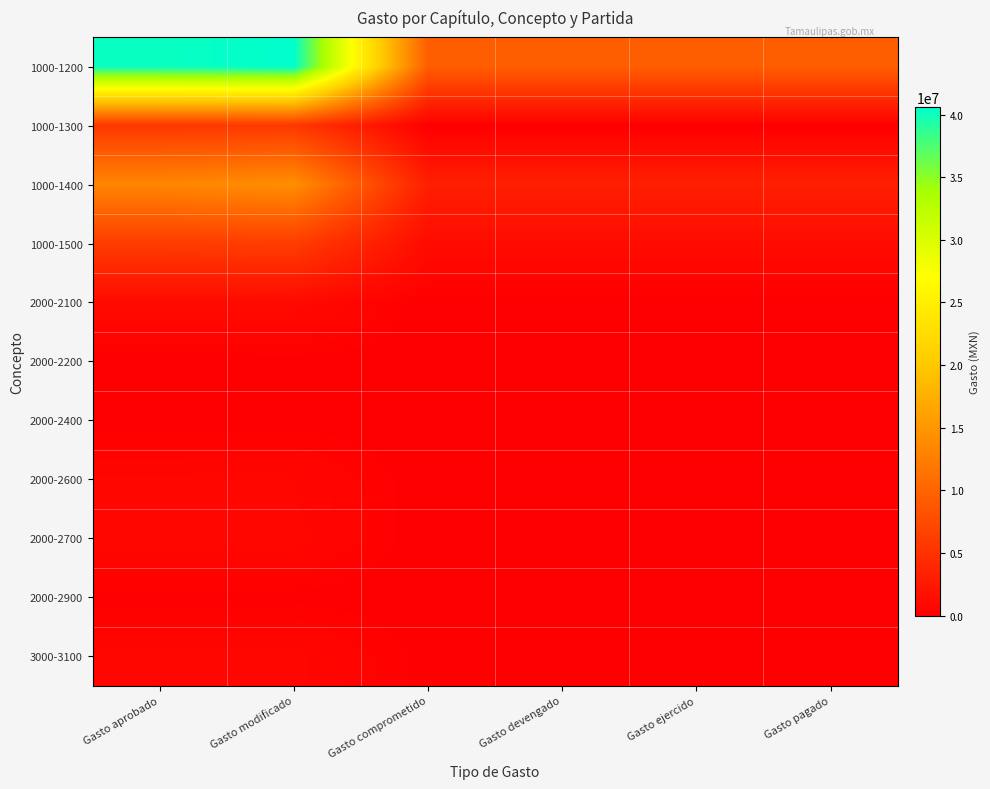

Reading right to left, what are all the values shown in this chart?

1000-1200: Gasto pagado=9357288	Gasto ejercido=9357288	Gasto devengado=9357288	Gasto comprometido=9357288	Gasto modificado=40591860	Gasto aprobado=40200661
1000-1300: Gasto pagado=5657	Gasto ejercido=5657	Gasto devengado=5657	Gasto comprometido=5657	Gasto modificado=5546894	Gasto aprobado=5546894
1000-1400: Gasto pagado=3136591	Gasto ejercido=3136591	Gasto devengado=3136591	Gasto comprometido=3136591	Gasto modificado=14163615	Gasto aprobado=13352745
1000-1500: Gasto pagado=1229167	Gasto ejercido=1229167	Gasto devengado=1229167	Gasto comprometido=1229167	Gasto modificado=6082505	Gasto aprobado=5980630
2000-2100: Gasto pagado=0	Gasto ejercido=0	Gasto devengado=0	Gasto comprometido=0	Gasto modificado=1075888	Gasto aprobado=1110688
2000-2200: Gasto pagado=0	Gasto ejercido=0	Gasto devengado=0	Gasto comprometido=0	Gasto modificado=77400	Gasto aprobado=2640
2000-2400: Gasto pagado=0	Gasto ejercido=0	Gasto devengado=0	Gasto comprometido=0	Gasto modificado=66236	Gasto aprobado=66236
2000-2600: Gasto pagado=13555	Gasto ejercido=13555	Gasto devengado=13555	Gasto comprometido=13555	Gasto modificado=631815	Gasto aprobado=671815
2000-2700: Gasto pagado=0	Gasto ejercido=0	Gasto devengado=0	Gasto comprometido=0	Gasto modificado=700000	Gasto aprobado=700000
2000-2900: Gasto pagado=0	Gasto ejercido=0	Gasto devengado=0	Gasto comprometido=0	Gasto modificado=98617	Gasto aprobado=98617
3000-3100: Gasto pagado=69340	Gasto ejercido=69340	Gasto devengado=69340	Gasto comprometido=69340	Gasto modificado=705000	Gasto aprobado=705000